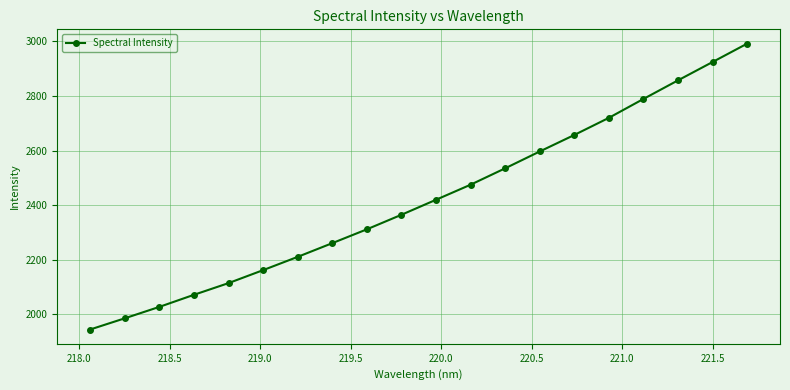

What is the value of the 19th point from the left?

2924.5